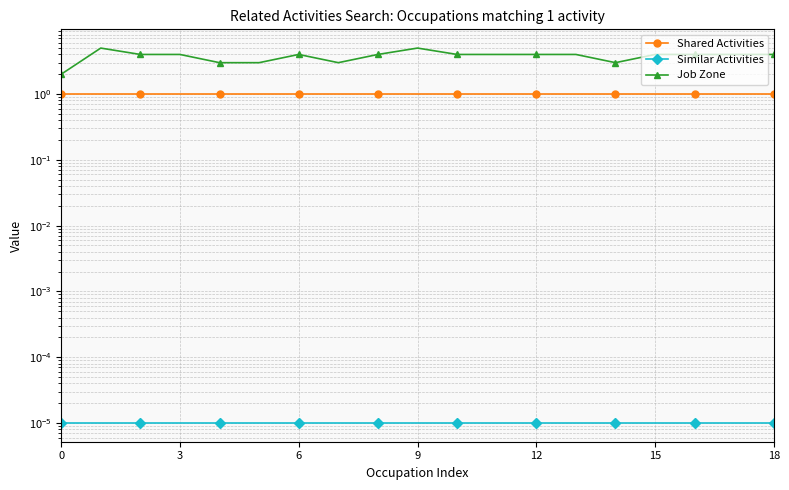

The value of Similar Activities at 13 is 0.0. True or false?

False